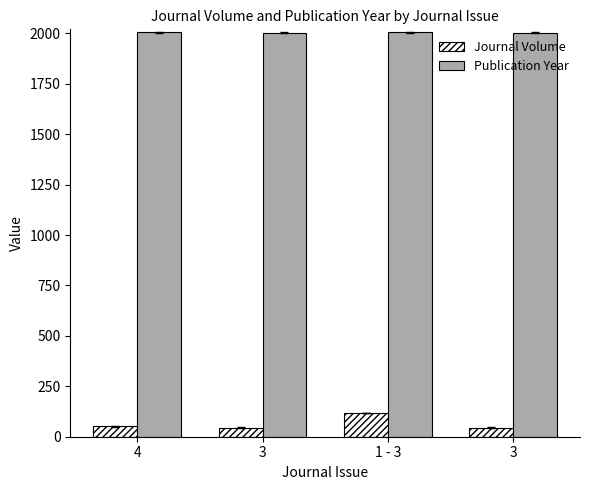

The Journal Volume series shows 118 at 1 - 3. True or false?

True